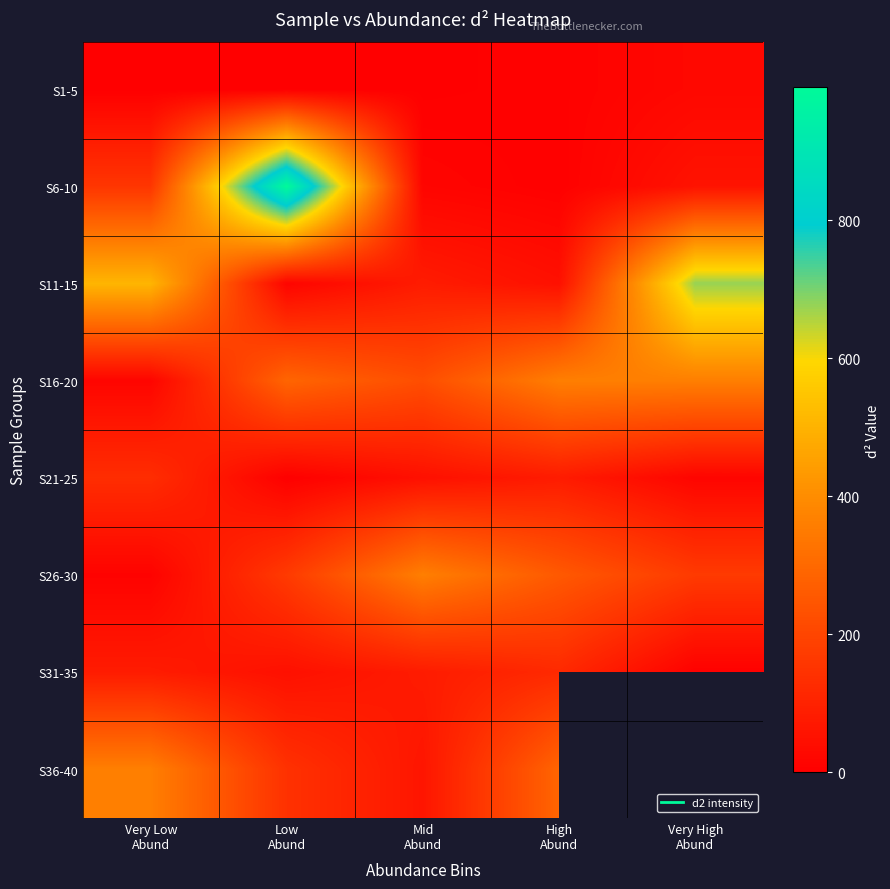

At how many categories does at least one series exceed 433?

3